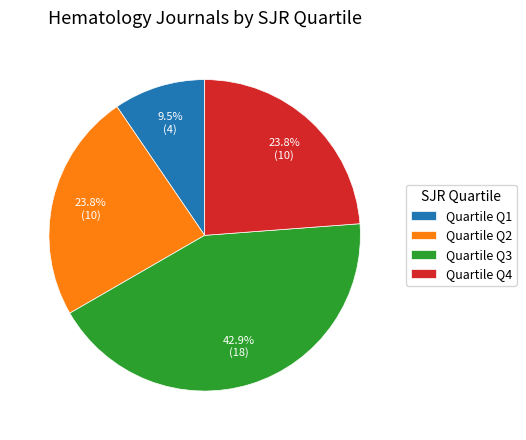

What is the ratio of the value at Quartile Q2 to the value at Quartile Q3?

0.6